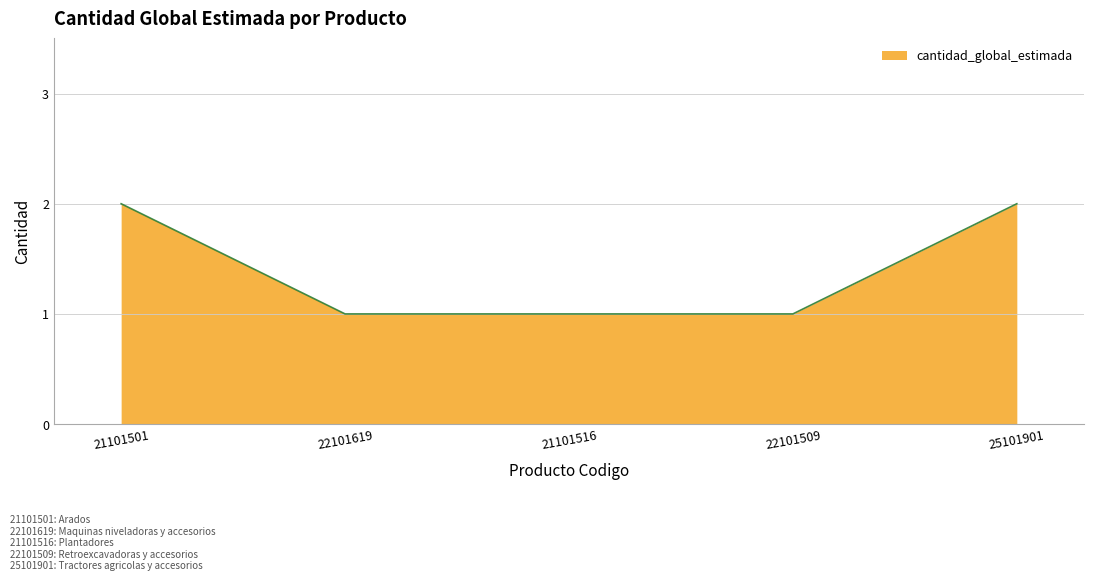

The value at 22101509 is 1. True or false?

True